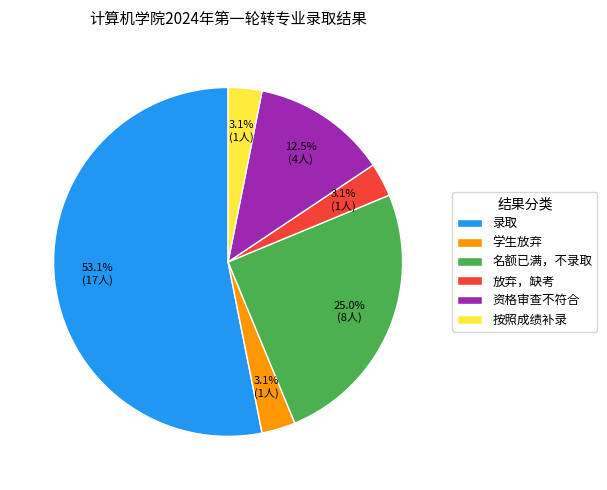

What percentage is NOT represented by 学生放弃?

96.9%